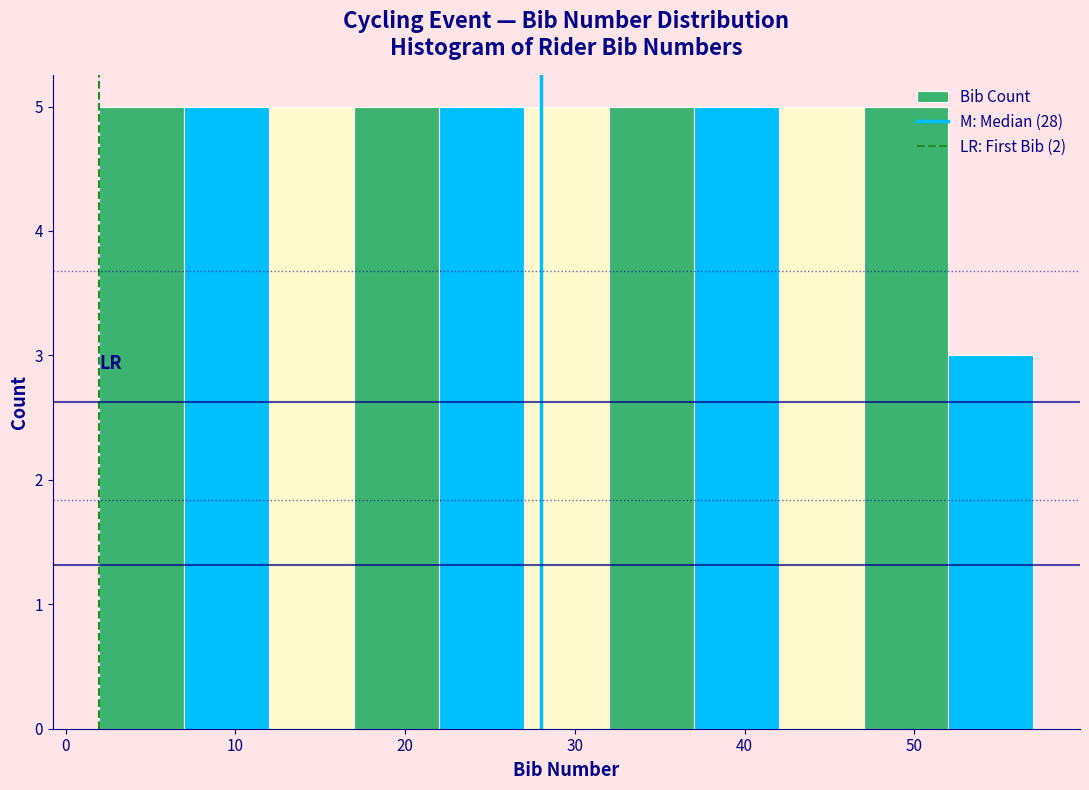

Reading left to right, list every bar in this chart as the range it spans on the x-axis followed by its height. The values are not printed on the chart, so give them approximately, as read against the axis.

2 to 7: 5
7 to 12: 5
12 to 17: 5
17 to 22: 5
22 to 27: 5
27 to 32: 5
32 to 37: 5
37 to 42: 5
42 to 47: 5
47 to 52: 5
52 to 57: 3